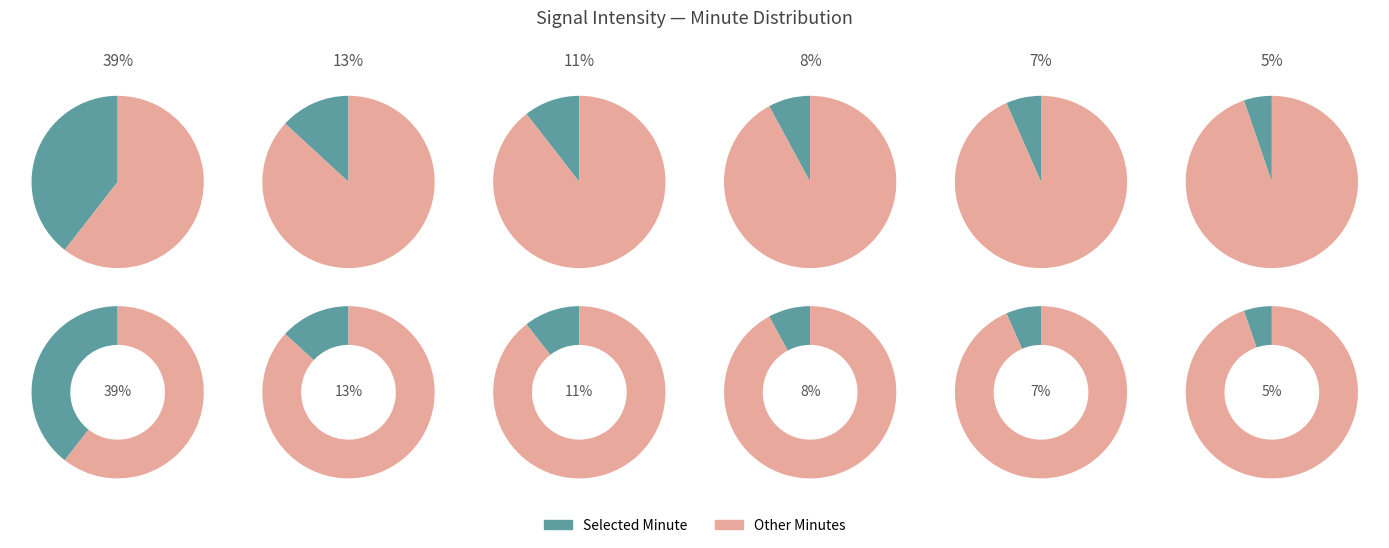

Approximately how many times larger is the value at 16 compared to 18?

0.9